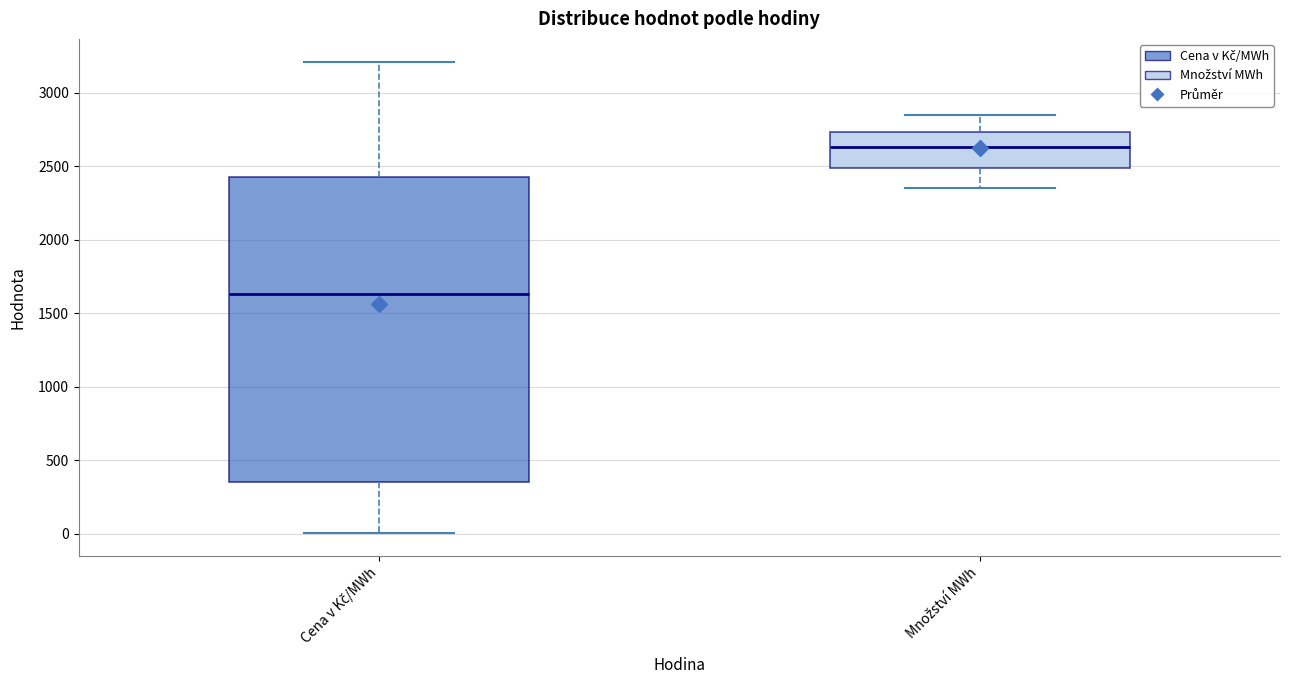

Where does the lower whisker of the box for Množství MWh end on the y-axis? The values are not printed on the chart, so give them approximately, as read against the axis.

2350